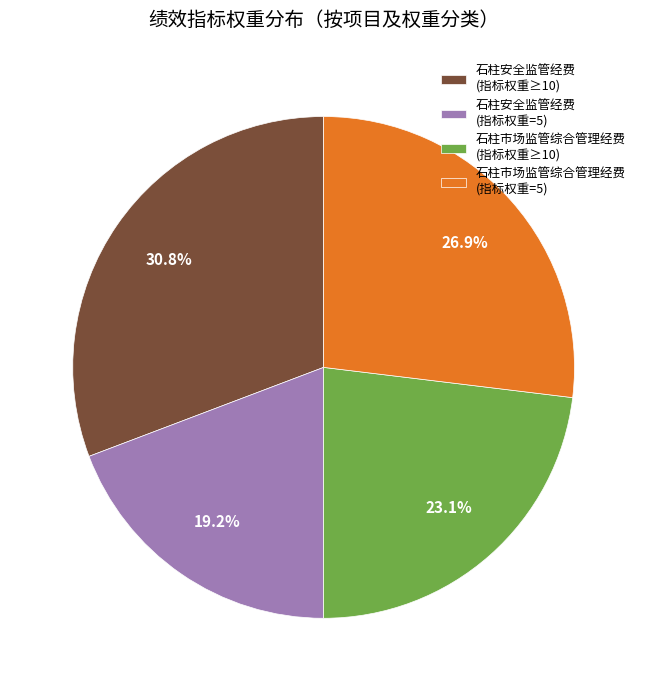

Which category has the smallest portion of the pie?

石柱安全监管经费 (指标权重=5)